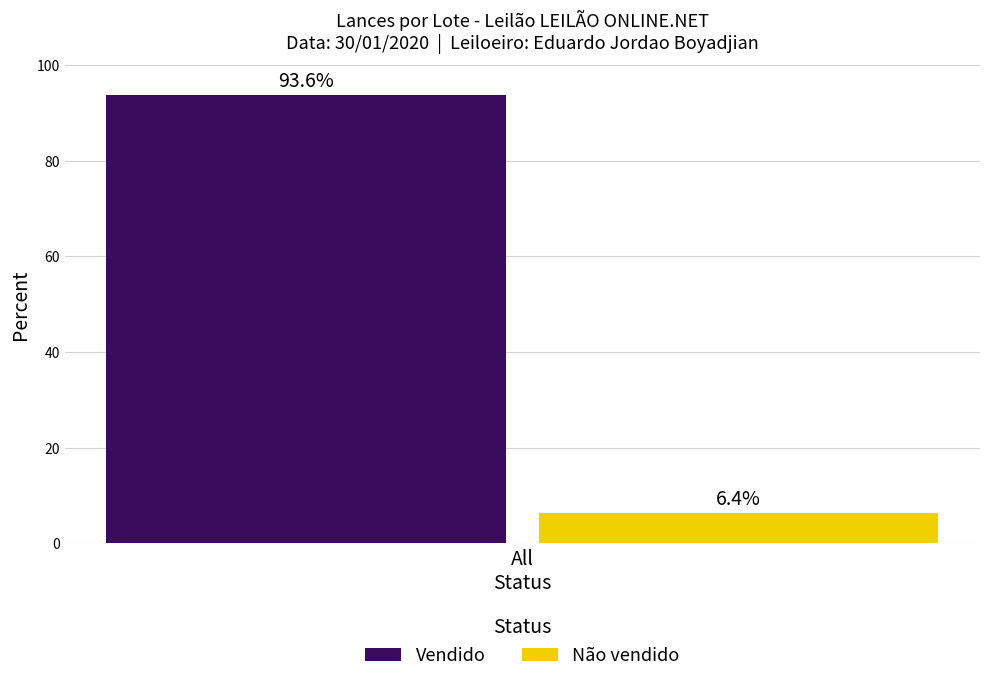

How many series are shown in this chart?

2